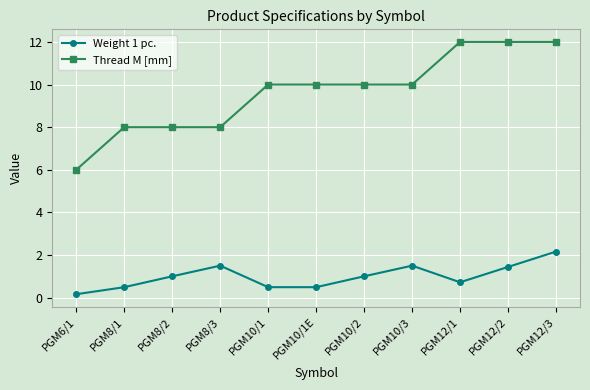

The value of Thread M [mm] at PGM8/1 is 10.7. True or false?

False